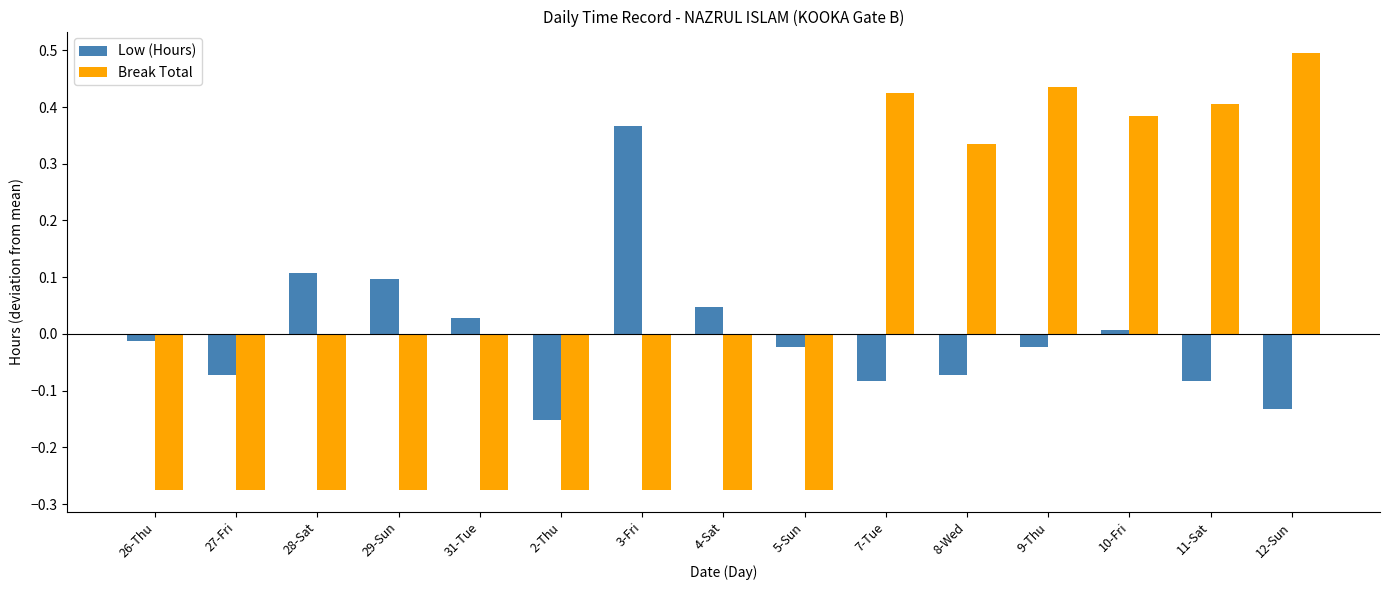

The value of Break Total at 26-Thu is -0.5. True or false?

False